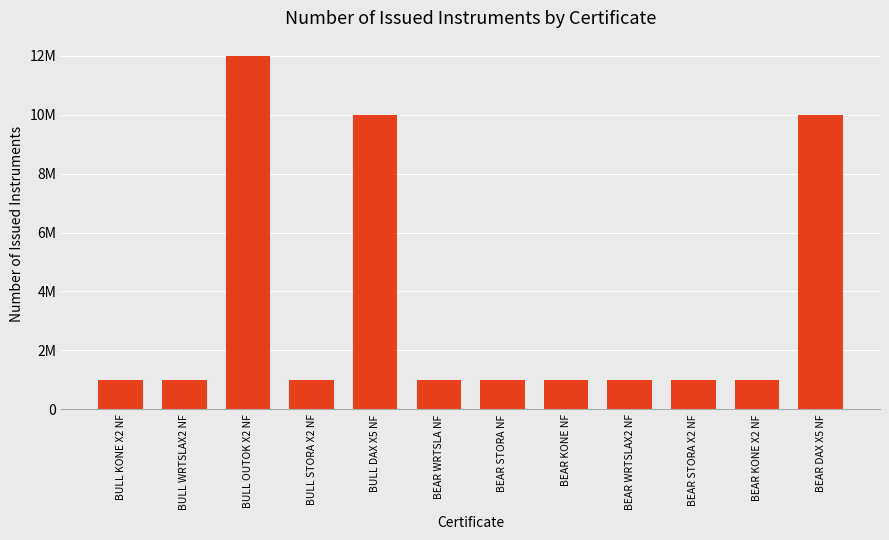

What is the smallest value displayed?

1000000